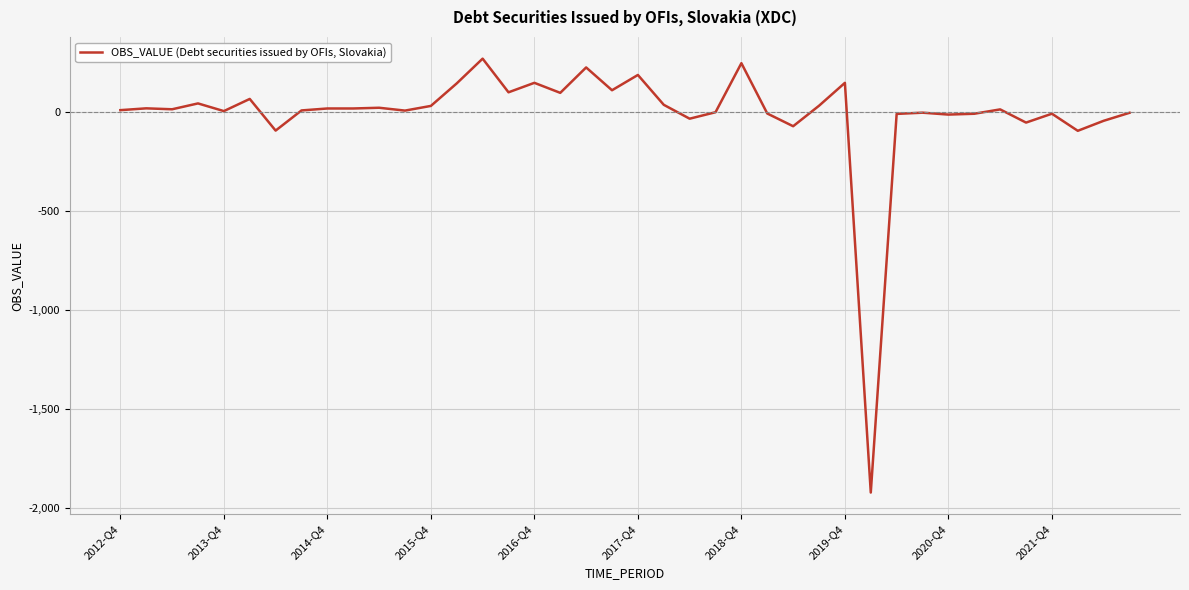

What is the difference between the maximum and minimum values?

2190.8